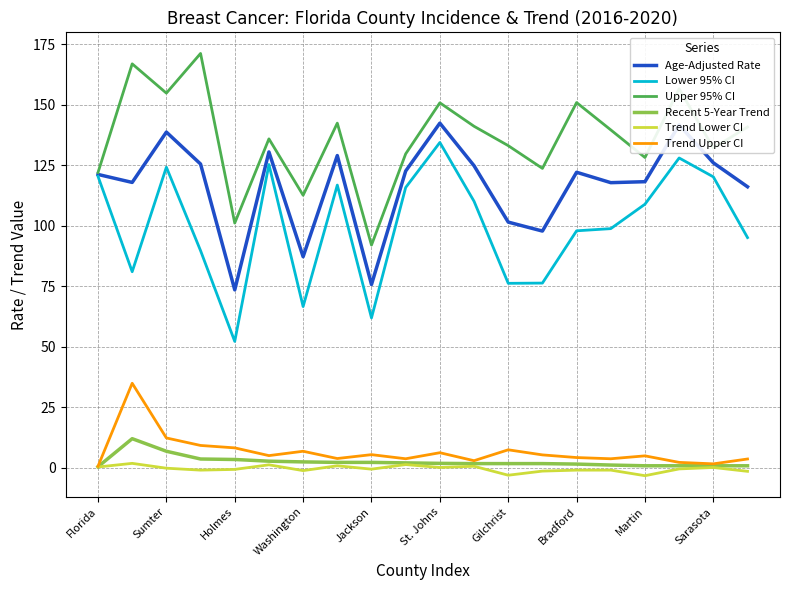

True or false: Trend Lower CI has more than 2 points higher than both neighbors.

True